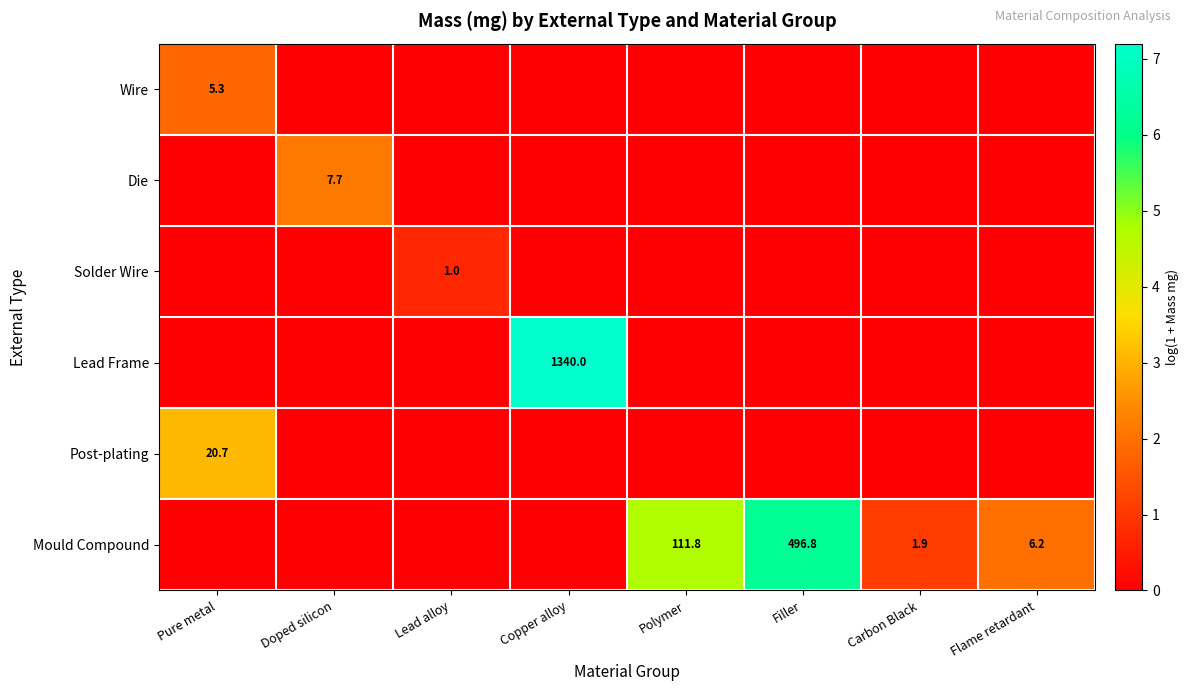

The Wire series shows 3.1 at Pure metal. True or false?

False